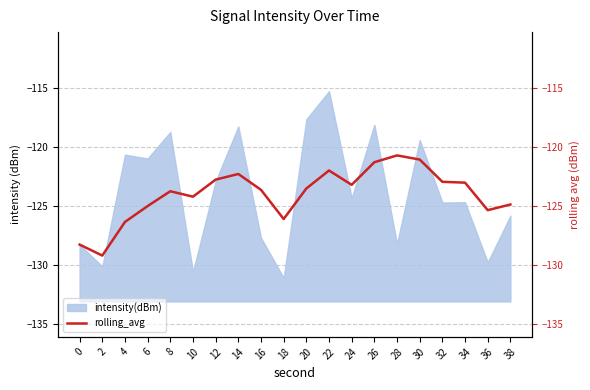

What is the sum of all values?

-2479.5